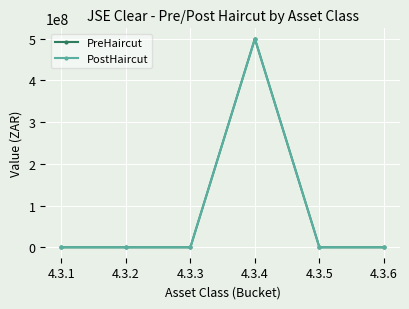

Is this an area chart (filled region under the line)?

No